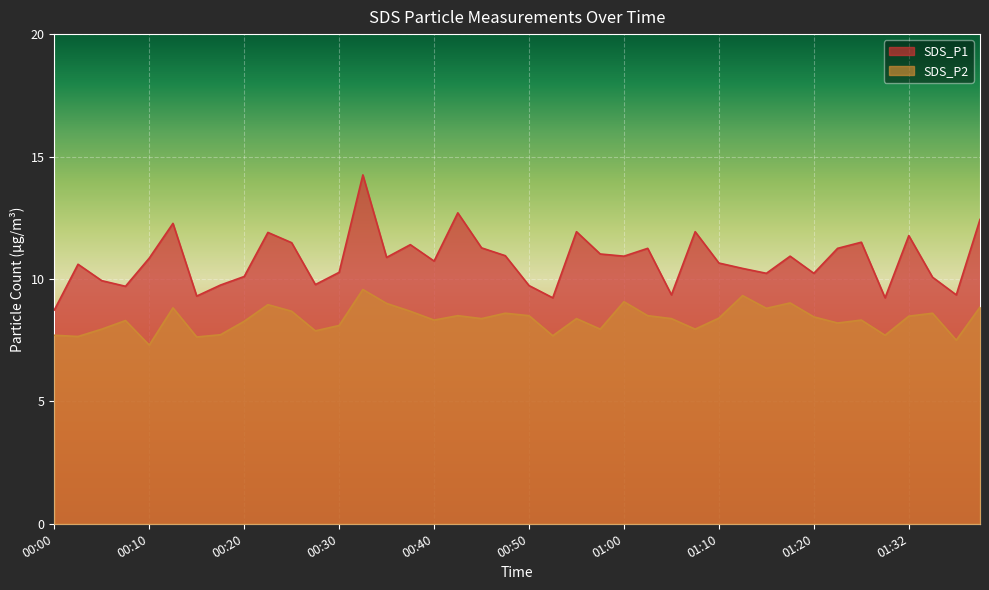

Reading right to left, what are all the values shown in this chart?

SDS_P1: 12.4	9.3	10.1	11.8	9.2	11.5	11.2	10.2	10.9	10.2	10.4	10.7	11.9	9.3	11.2	10.9	11.0	11.9	9.2	9.7	10.9	11.3	12.7	10.7	11.4	10.9	14.2	10.3	9.8	11.5	11.9	10.1	9.8	9.3	12.3	10.8	9.7	9.9	10.6	8.7
SDS_P2: 8.8	7.5	8.6	8.5	7.7	8.3	8.2	8.4	9.0	8.8	9.3	8.4	8.0	8.4	8.5	9.1	8.0	8.4	7.7	8.5	8.6	8.4	8.5	8.3	8.7	9.0	9.6	8.1	7.9	8.7	8.9	8.3	7.7	7.6	8.8	7.3	8.3	8.0	7.7	7.7